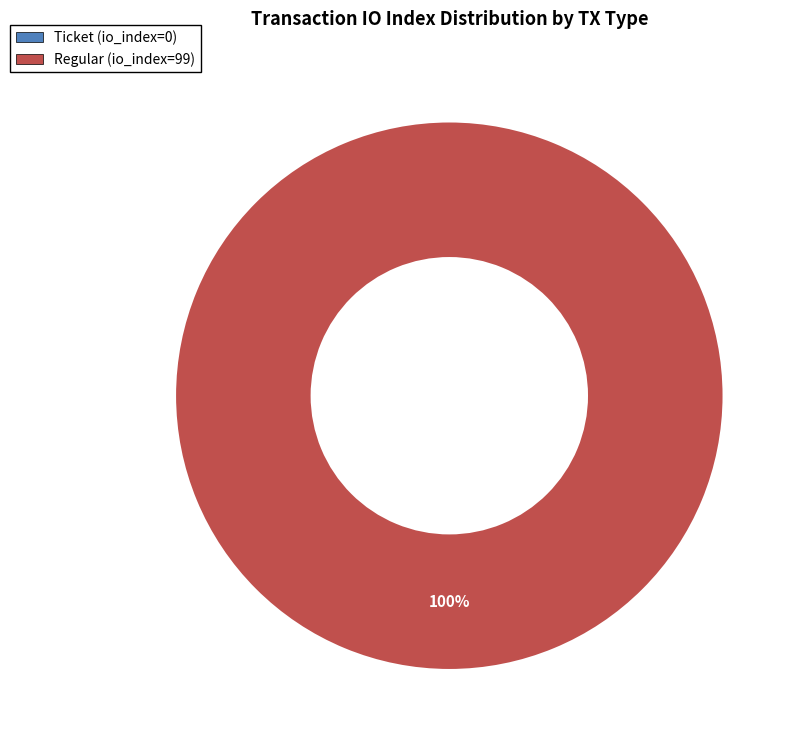

Count the number of slices in the pie.

2